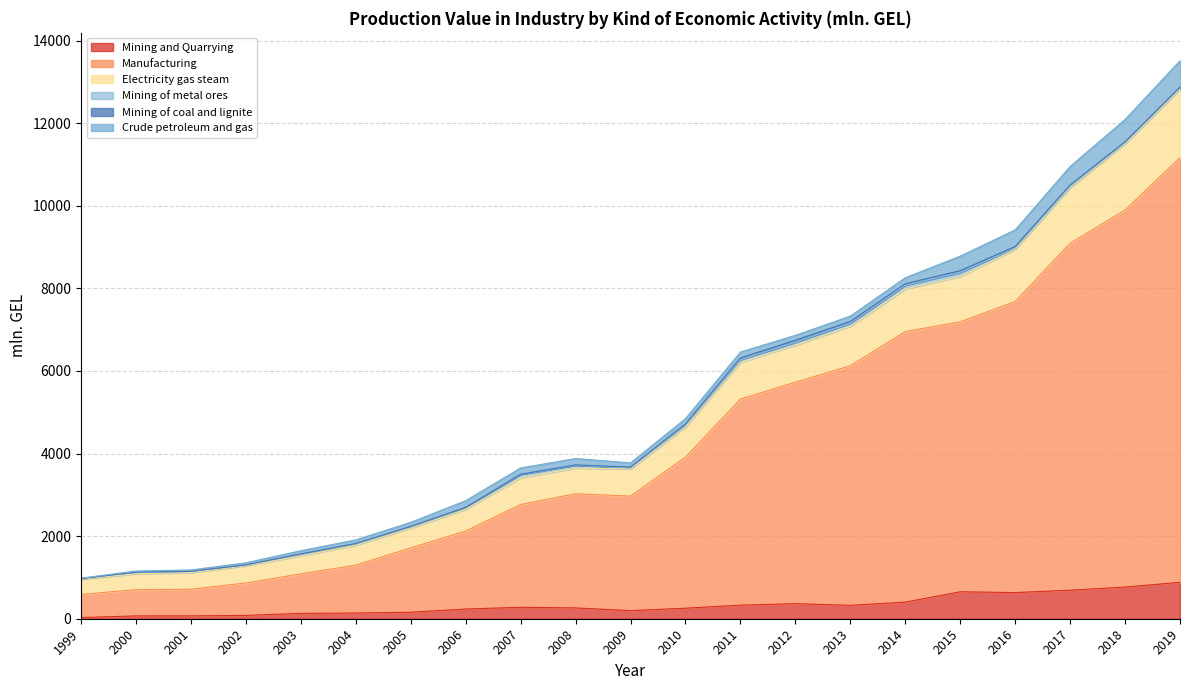

What is the greatest value displayed?

13513.2